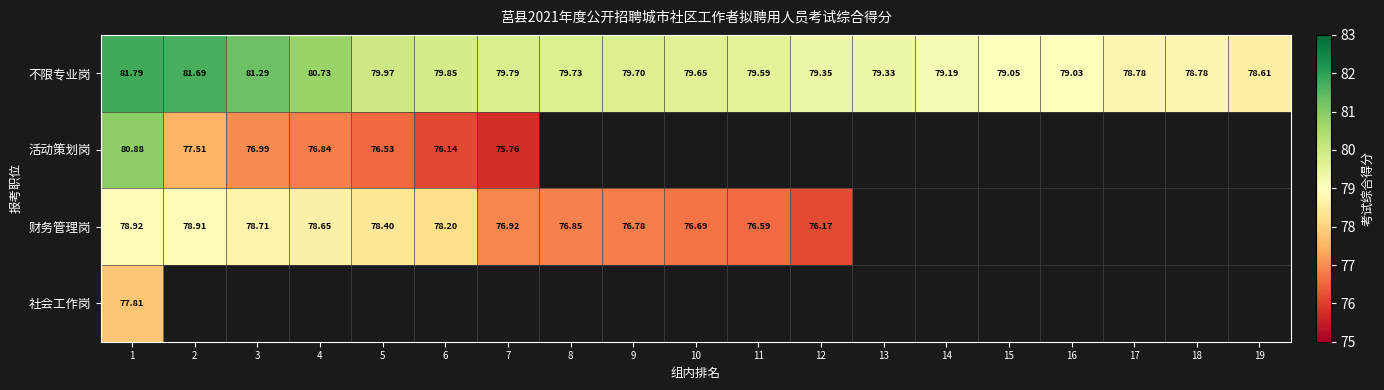

How many data points in 不限专业岗 are less than 79?

3